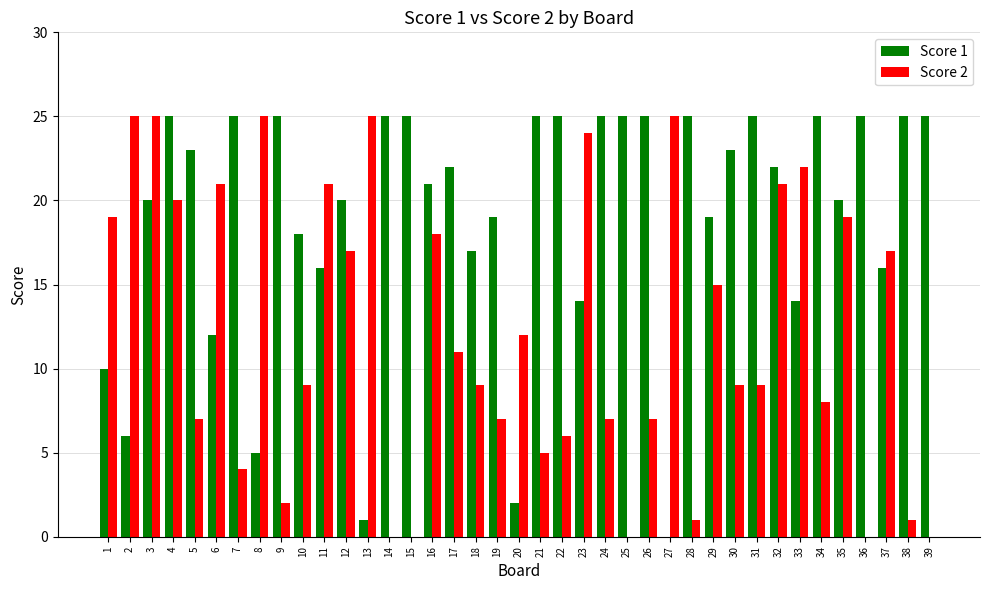

What is the difference between the Score 1 values at 20 and 13?

1